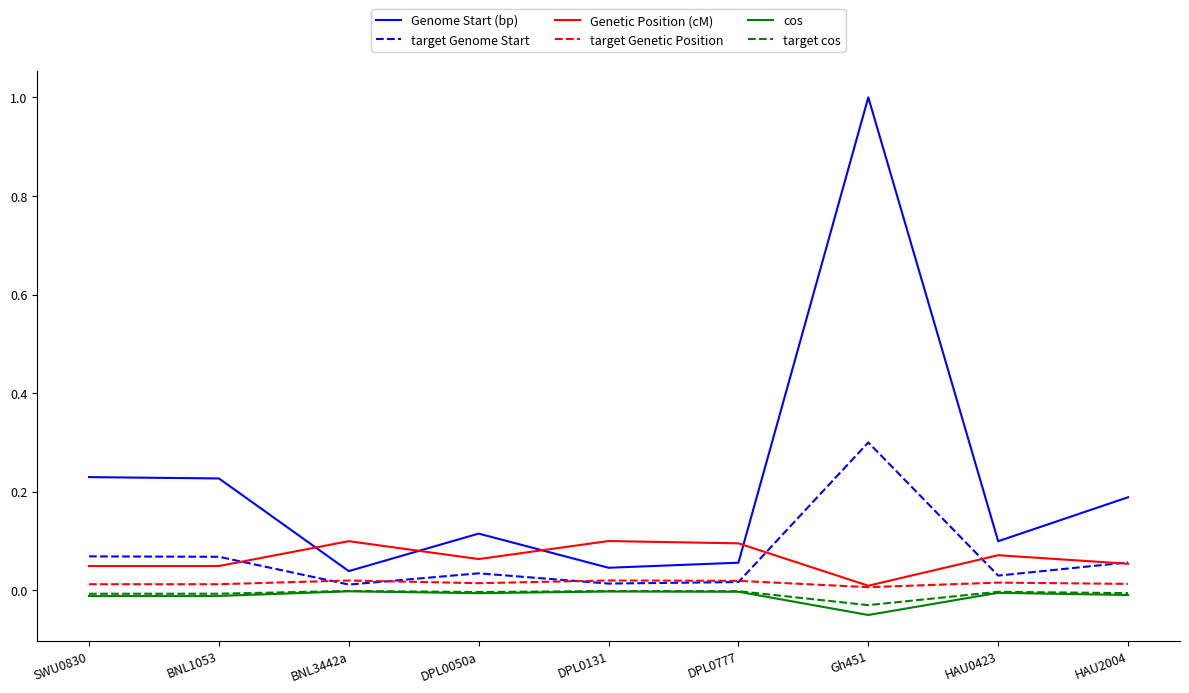

Which series has the widest spread of values?

Genome Start (bp)